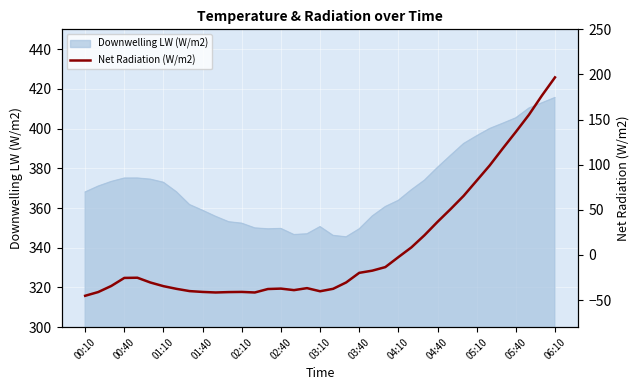

Is it true that the value at 01:10 is -47.5?

False